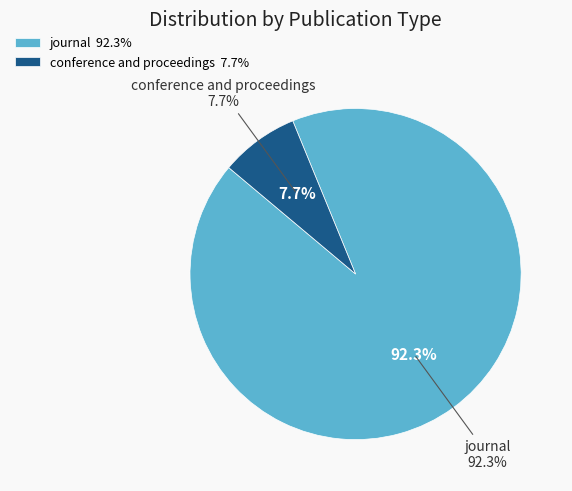

Rank the categories by value from lowest to highest.

conference and proceedings, journal